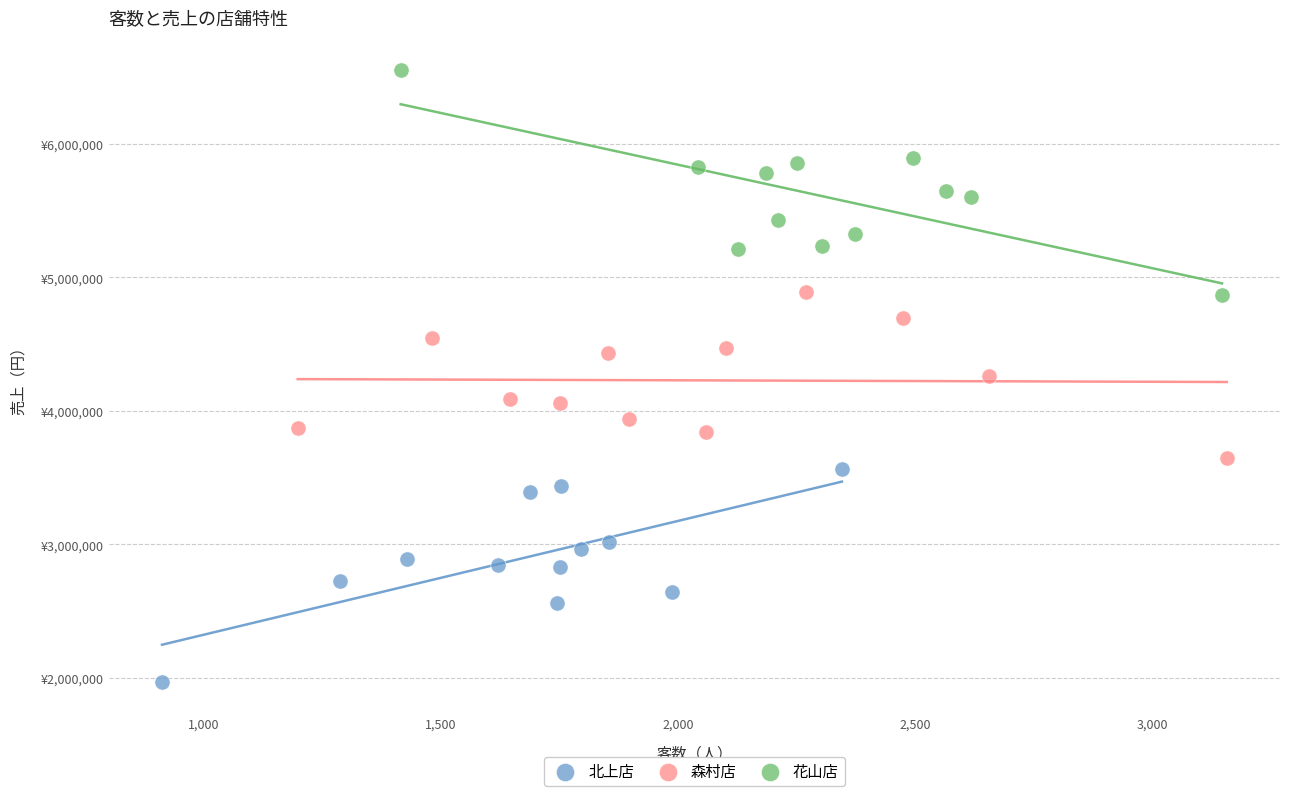

What are all the series names shown in the legend?

北上店, 森村店, 花山店